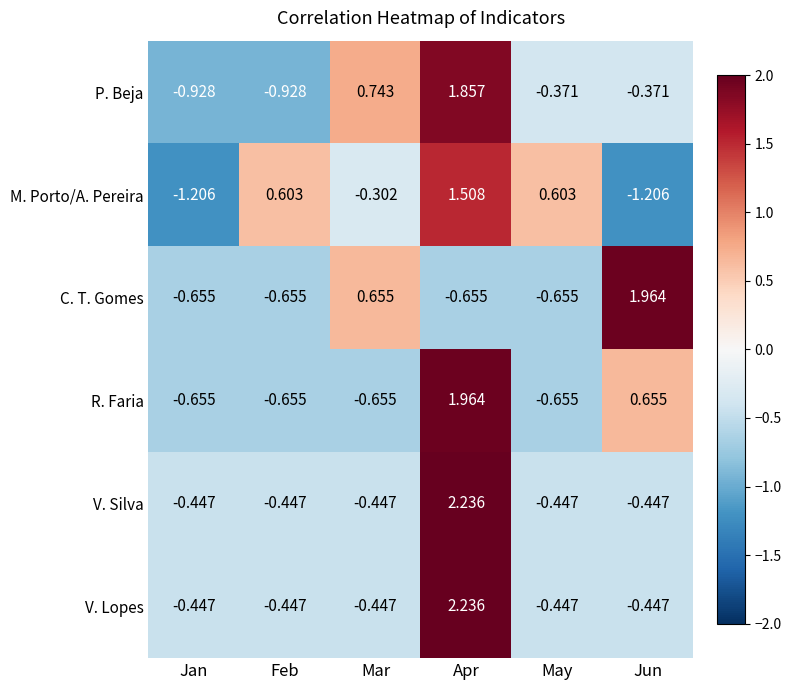

Which category has the highest value in the R. Faria series?

Apr